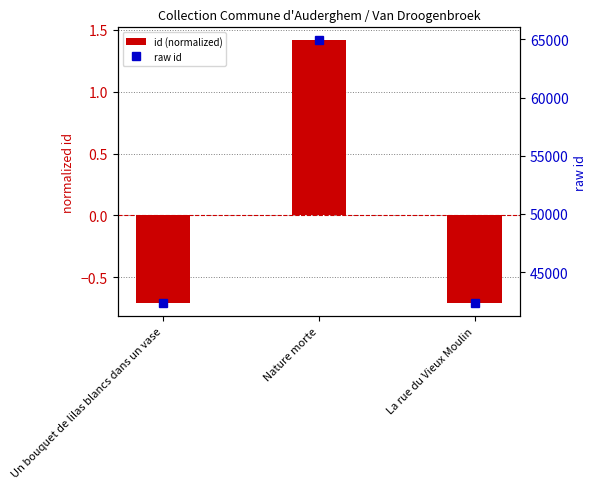

Does the chart contain stacked bars?

No